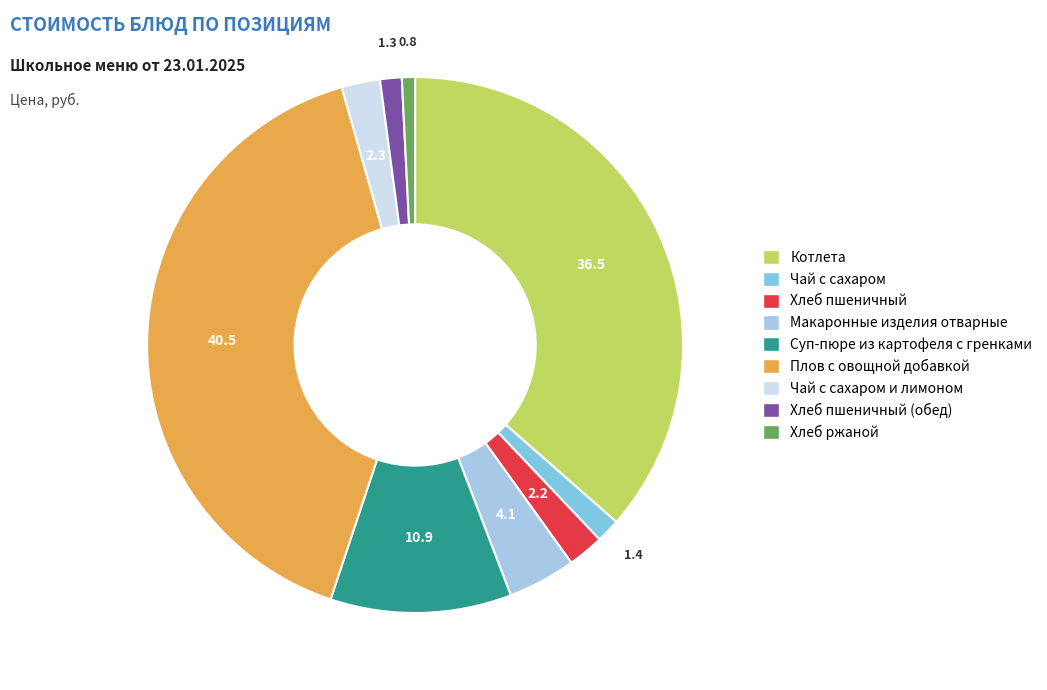

Is there a majority slice in this chart?

No